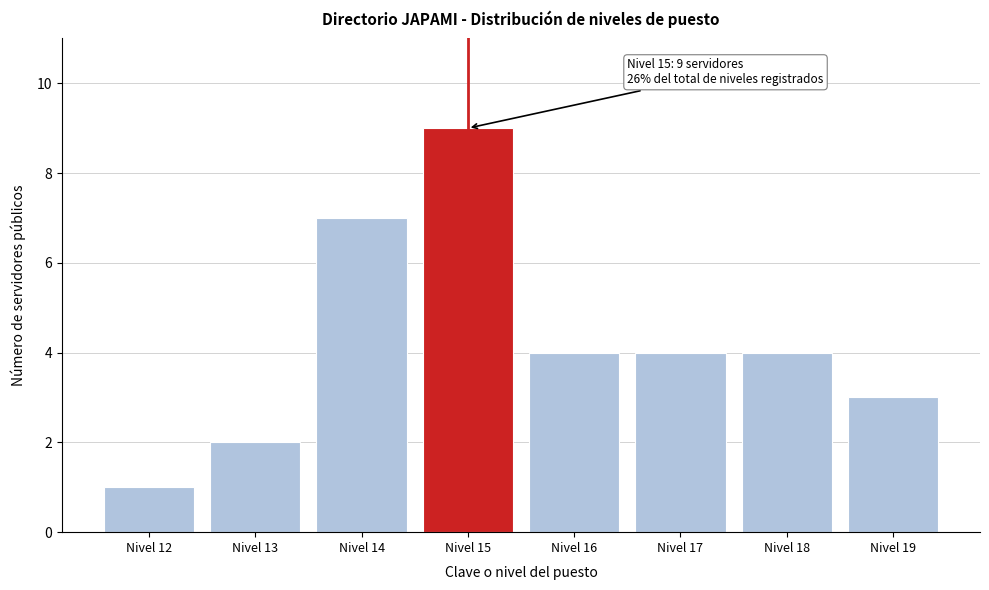

Reading left to right, transcribe all the data shown in this chart.

Nivel 12=1	Nivel 13=2	Nivel 14=7	Nivel 15=9	Nivel 16=4	Nivel 17=4	Nivel 18=4	Nivel 19=3